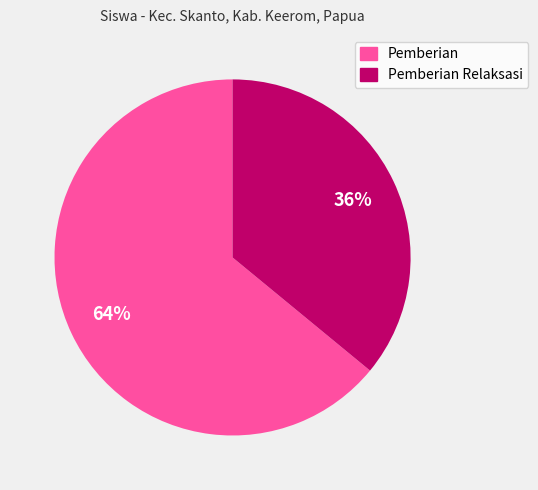

Is there any slice that represents more than half of the pie?

Yes